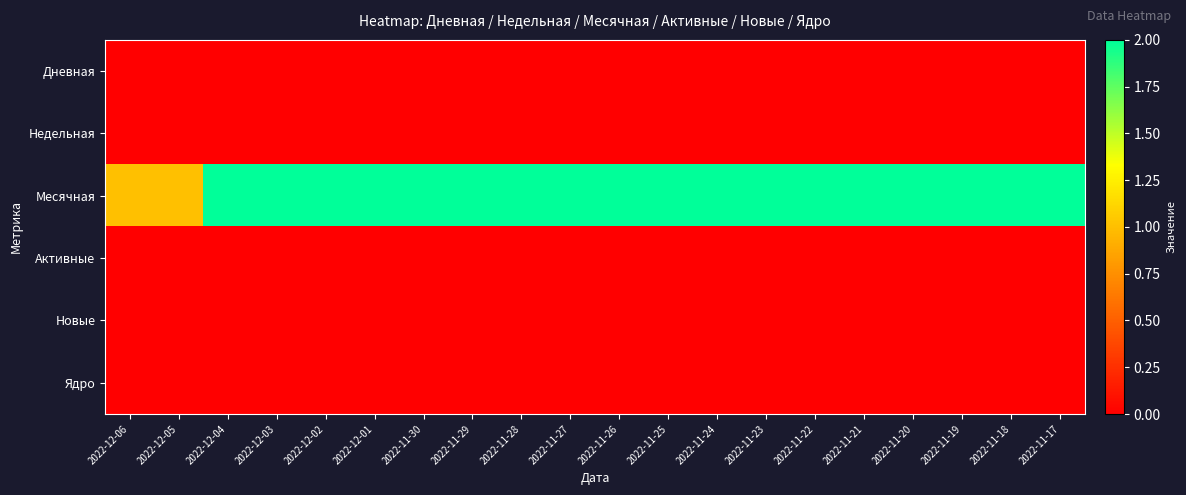

Reading left to right, transcribe all the data shown in this chart.

Дневная: 2022-12-06=0	2022-12-05=0	2022-12-04=0	2022-12-03=0	2022-12-02=0	2022-12-01=0	2022-11-30=0	2022-11-29=0	2022-11-28=0	2022-11-27=0	2022-11-26=0	2022-11-25=0	2022-11-24=0	2022-11-23=0	2022-11-22=0	2022-11-21=0	2022-11-20=0	2022-11-19=0	2022-11-18=0	2022-11-17=0
Недельная: 2022-12-06=0	2022-12-05=0	2022-12-04=0	2022-12-03=0	2022-12-02=0	2022-12-01=0	2022-11-30=0	2022-11-29=0	2022-11-28=0	2022-11-27=0	2022-11-26=0	2022-11-25=0	2022-11-24=0	2022-11-23=0	2022-11-22=0	2022-11-21=0	2022-11-20=0	2022-11-19=0	2022-11-18=0	2022-11-17=0
Месячная: 2022-12-06=1	2022-12-05=1	2022-12-04=2	2022-12-03=2	2022-12-02=2	2022-12-01=2	2022-11-30=2	2022-11-29=2	2022-11-28=2	2022-11-27=2	2022-11-26=2	2022-11-25=2	2022-11-24=2	2022-11-23=2	2022-11-22=2	2022-11-21=2	2022-11-20=2	2022-11-19=2	2022-11-18=2	2022-11-17=2
Активные: 2022-12-06=0	2022-12-05=0	2022-12-04=0	2022-12-03=0	2022-12-02=0	2022-12-01=0	2022-11-30=0	2022-11-29=0	2022-11-28=0	2022-11-27=0	2022-11-26=0	2022-11-25=0	2022-11-24=0	2022-11-23=0	2022-11-22=0	2022-11-21=0	2022-11-20=0	2022-11-19=0	2022-11-18=0	2022-11-17=0
Новые: 2022-12-06=0	2022-12-05=0	2022-12-04=0	2022-12-03=0	2022-12-02=0	2022-12-01=0	2022-11-30=0	2022-11-29=0	2022-11-28=0	2022-11-27=0	2022-11-26=0	2022-11-25=0	2022-11-24=0	2022-11-23=0	2022-11-22=0	2022-11-21=0	2022-11-20=0	2022-11-19=0	2022-11-18=0	2022-11-17=0
Ядро: 2022-12-06=0	2022-12-05=0	2022-12-04=0	2022-12-03=0	2022-12-02=0	2022-12-01=0	2022-11-30=0	2022-11-29=0	2022-11-28=0	2022-11-27=0	2022-11-26=0	2022-11-25=0	2022-11-24=0	2022-11-23=0	2022-11-22=0	2022-11-21=0	2022-11-20=0	2022-11-19=0	2022-11-18=0	2022-11-17=0